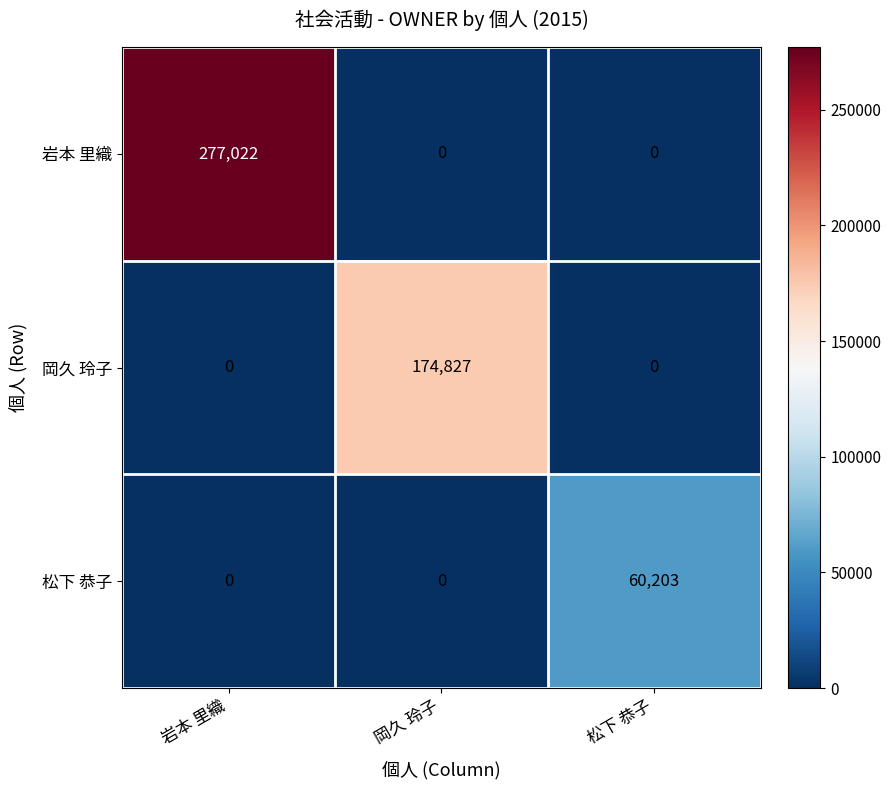

What is the difference between the highest and lowest values at 岩本 里織?

277022